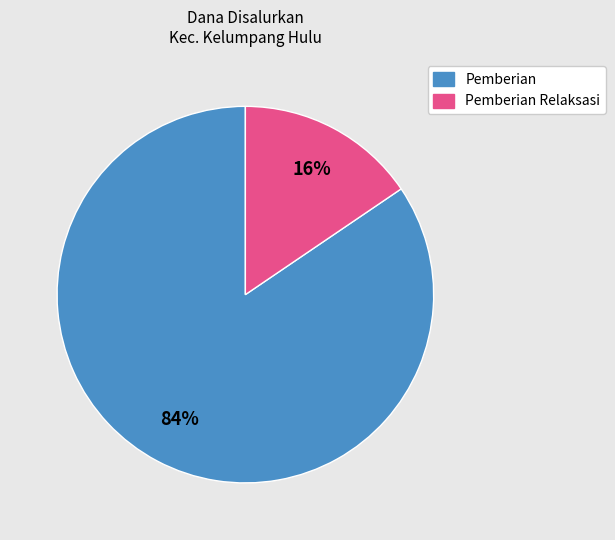

To the nearest percent, what is the average slice percentage?

50%